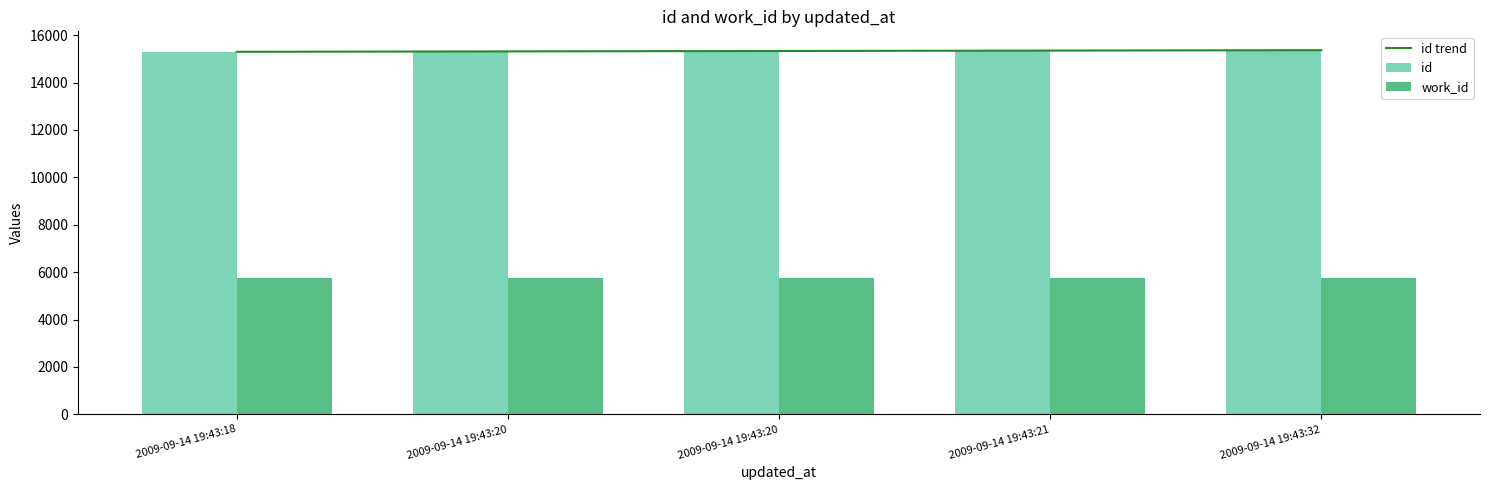

Does the chart contain any negative values?

No